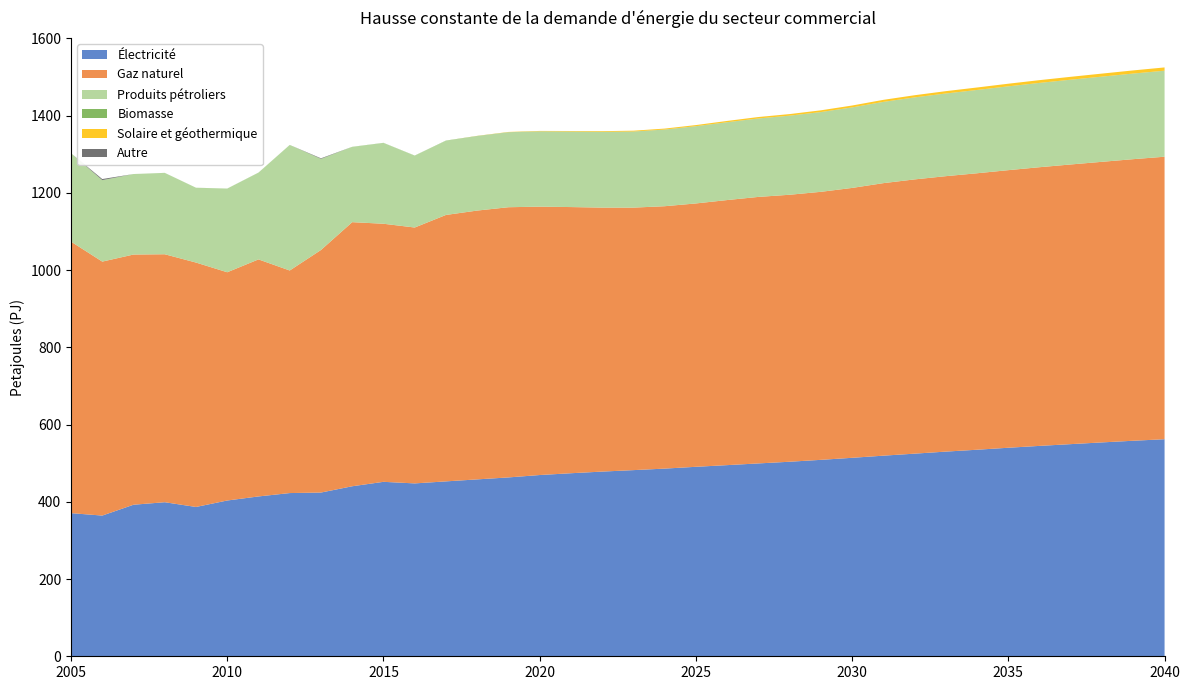

Reading right to left, what are all the values shown in this chart?

Électricité: 2040=562.0	2039=558.0	2038=553.8	2037=549.3	2036=544.7	2035=539.9	2034=534.8	2033=529.9	2032=524.6	2031=519.4	2030=513.9	2029=508.6	2028=503.7	2027=499.3	2026=494.9	2025=490.6	2024=485.9	2023=482.0	2022=478.2	2021=473.9	2020=469.3	2019=463.1	2018=458.0	2017=452.8	2016=447.6	2015=451.7	2014=440.2	2013=423.9	2012=422.6	2011=413.8	2010=403.3	2009=386.6	2008=398.9	2007=392.4	2006=364.3	2005=370.6
Gaz naturel: 2040=731.4	2039=729.1	2038=726.5	2037=724.1	2036=721.5	2035=718.7	2034=715.8	2033=713.1	2032=710.1	2031=705.6	2030=698.8	2029=693.9	2028=691.3	2027=690.0	2026=686.3	2025=681.9	2024=679.4	2023=679.7	2022=683.5	2021=689.2	2020=694.9	2019=699.6	2018=696.0	2017=689.8	2016=662.5	2015=668.2	2014=683.8	2013=628.0	2012=576.3	2011=613.8	2010=591.0	2009=632.8	2008=642.0	2007=647.8	2006=657.6	2005=703.0
Produits pétroliers: 2040=222.3	2039=221.2	2038=220.1	2037=219.0	2036=217.8	2035=216.5	2034=215.2	2033=213.6	2032=211.8	2031=209.9	2030=208.0	2029=206.0	2028=204.3	2027=202.6	2026=201.0	2025=199.5	2024=198.0	2023=196.5	2022=195.6	2021=195.0	2020=194.5	2019=193.7	2018=192.7	2017=192.0	2016=185.8	2015=209.1	2014=194.8	2013=235.7	2012=324.9	2011=224.6	2010=216.5	2009=193.7	2008=210.6	2007=208.4	2006=210.9	2005=228.8
Biomasse: 2040=0.5	2039=0.5	2038=0.5	2037=0.5	2036=0.5	2035=0.5	2034=0.5	2033=0.5	2032=0.5	2031=0.5	2030=0.5	2029=0.5	2028=0.5	2027=0.5	2026=0.5	2025=0.5	2024=0.5	2023=0.5	2022=0.5	2021=0.5	2020=0.5	2019=0.5	2018=0.5	2017=0.6	2016=0.5	2015=0.4	2014=0.3	2013=0.3	2012=0.2	2011=0.2	2010=0.2	2009=0.1	2008=0.1	2007=0.0	2006=0.0	2005=0.0
Solaire et géothermique: 2040=8.4	2039=8.1	2038=7.8	2037=7.5	2036=7.1	2035=6.8	2034=6.4	2033=6.0	2032=5.6	2031=5.3	2030=4.9	2029=4.5	2028=4.1	2027=3.7	2026=3.3	2025=2.9	2024=2.5	2023=2.1	2022=1.7	2021=1.3	2020=1.0	2019=0.6	2018=0.3	2017=0.0	2016=0.0	2015=0.0	2014=0.0	2013=0.0	2012=0.0	2011=0.0	2010=0.0	2009=0.0	2008=0.0	2007=0.0	2006=0.0	2005=0.0
Autre: 2040=0.0	2039=0.0	2038=0.0	2037=0.0	2036=0.0	2035=0.0	2034=0.0	2033=0.0	2032=0.0	2031=0.0	2030=0.0	2029=0.0	2028=0.0	2027=0.0	2026=0.0	2025=0.0	2024=0.0	2023=0.0	2022=0.0	2021=0.0	2020=0.0	2019=0.0	2018=0.0	2017=0.0	2016=0.0	2015=0.0	2014=0.0	2013=1.4	2012=0.0	2011=0.0	2010=0.0	2009=0.0	2008=0.0	2007=0.0	2006=2.8	2005=0.0